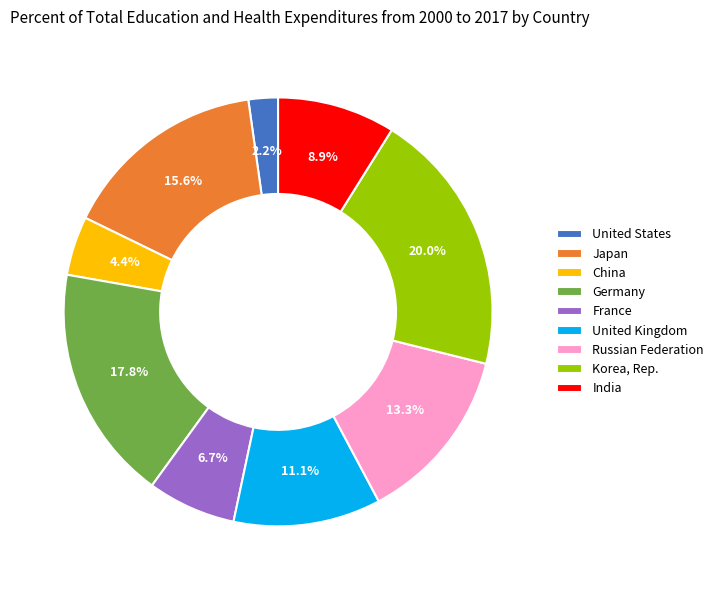

Which slice is the largest?

Korea, Rep.